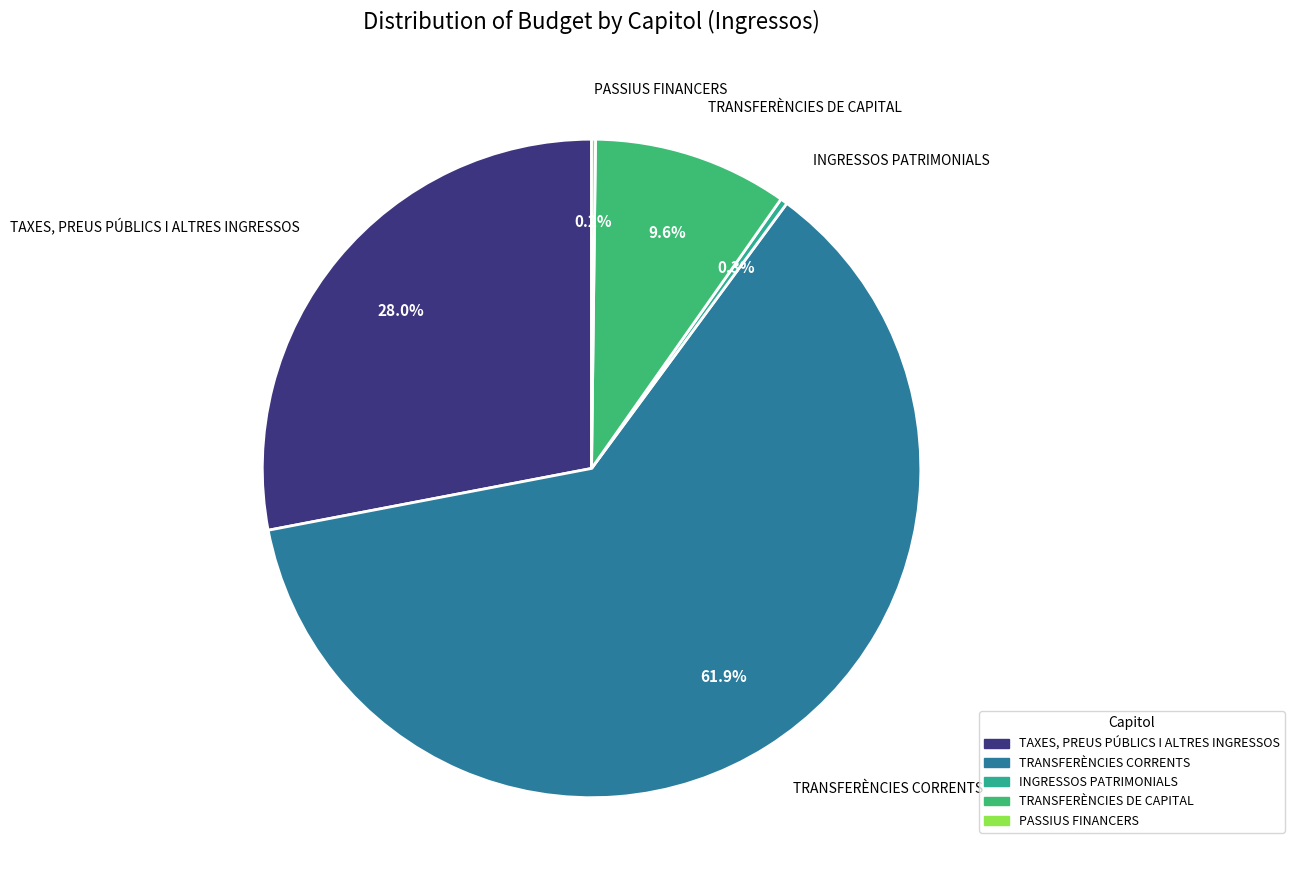

To the nearest percent, what is the average slice percentage?

20%